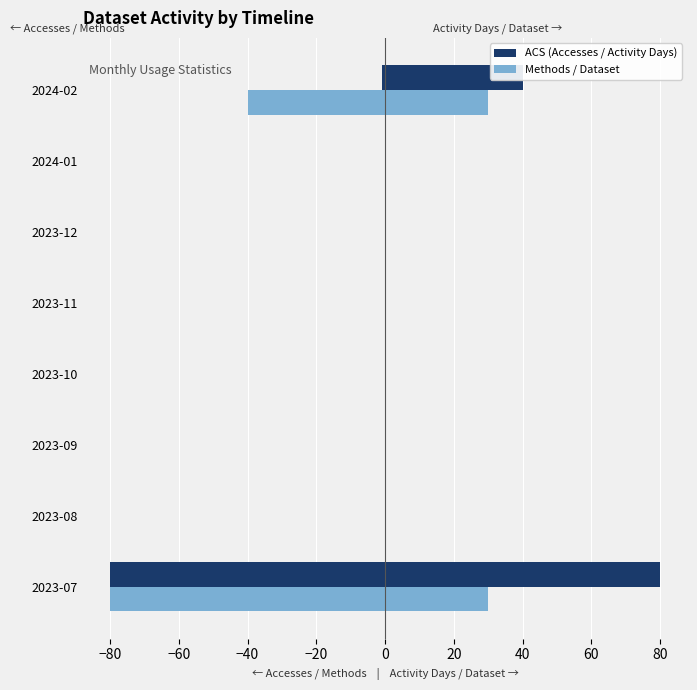

Count the number of categories in the chart.

8